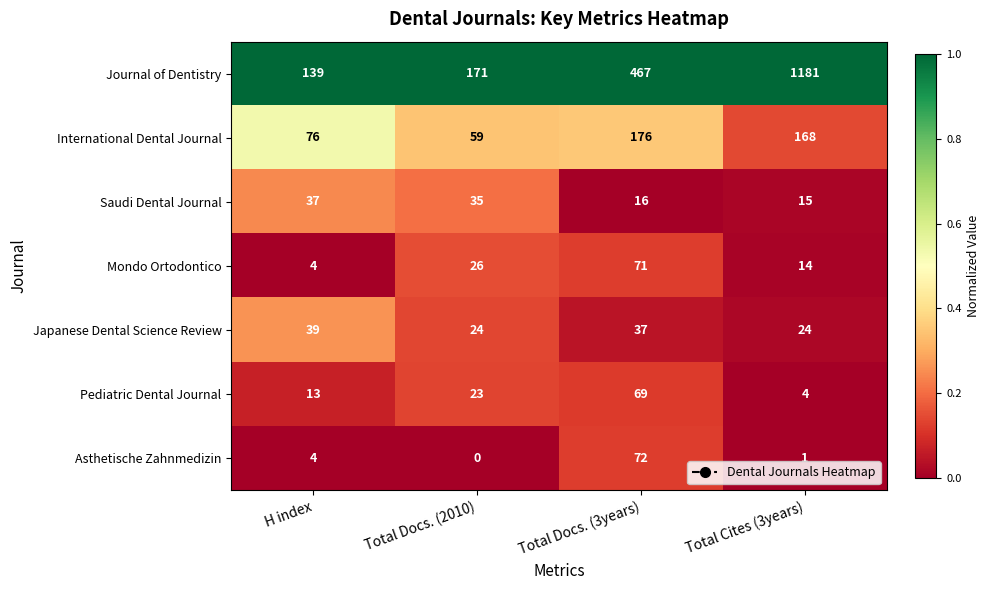

Is it true that Pediatric Dental Journal equals 7 at Total Cites (3years)?

False